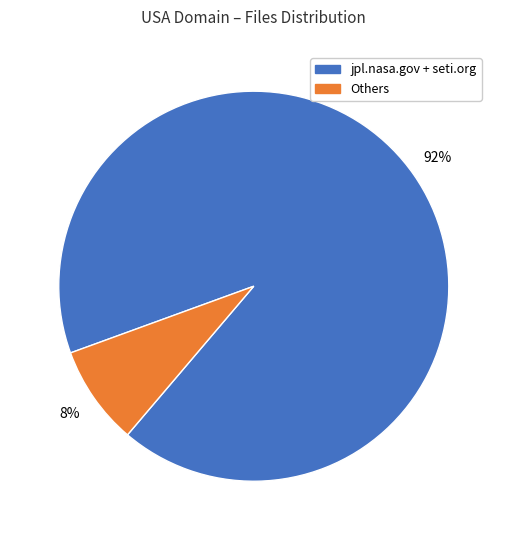

To the nearest percent, what is the difference between the largest and smallest slice percentages?

84%